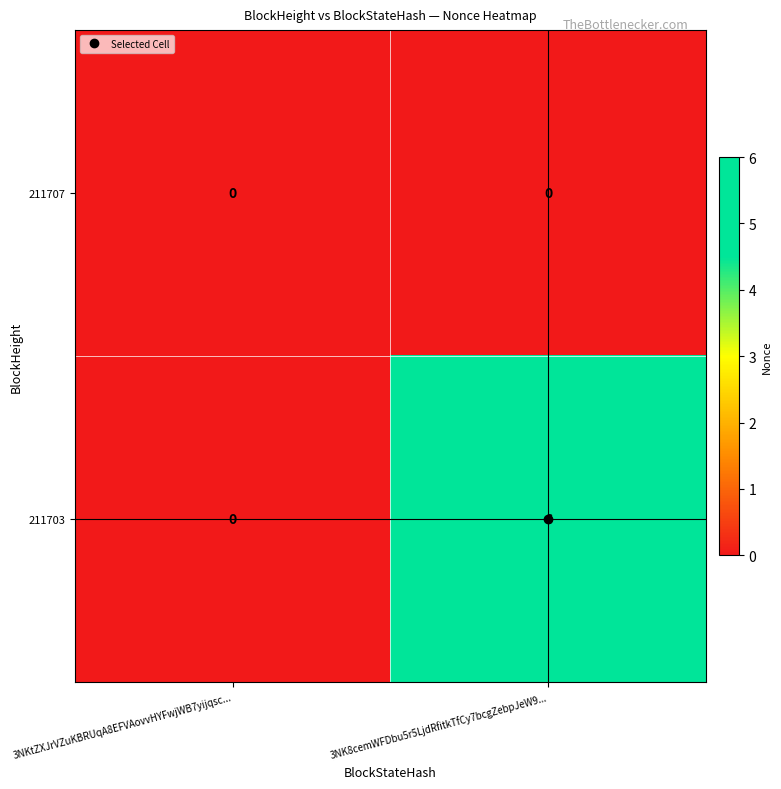

The value of 211703 at 3NKtZXJrVZuKBRUqA8EFVAovvHYFwjWB7yijqsc... is 0. True or false?

True